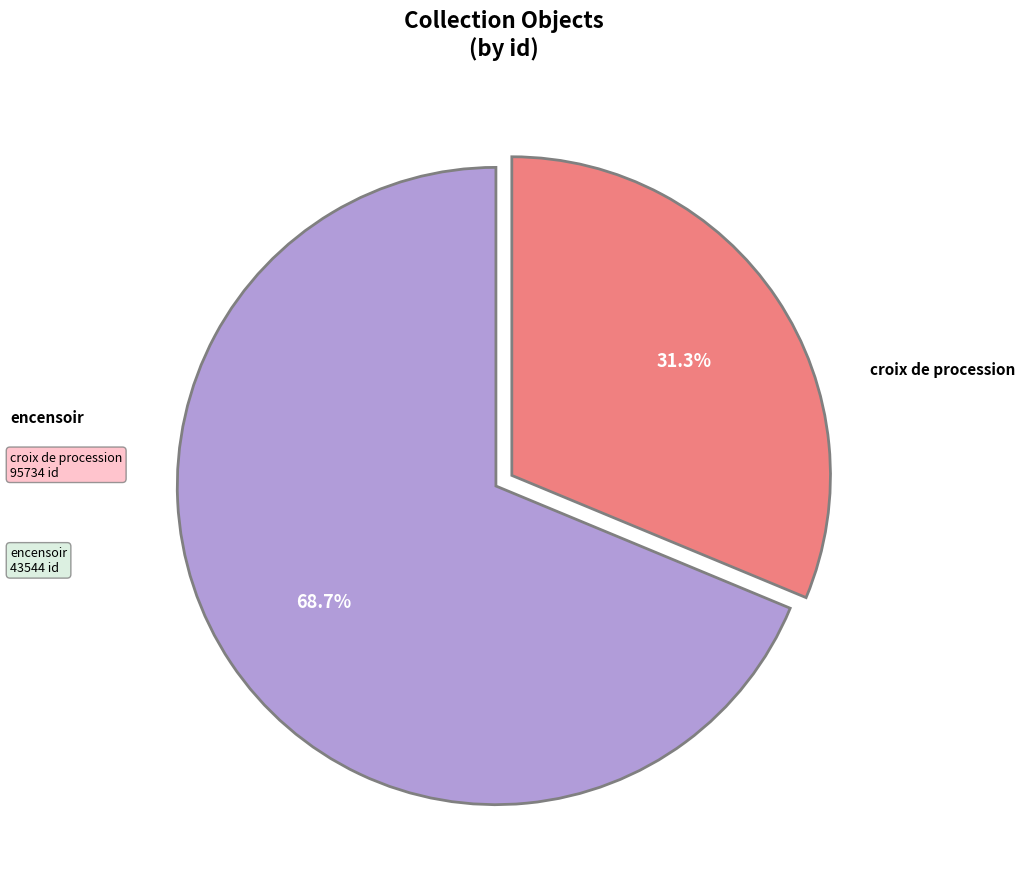

Is there a majority slice in this chart?

Yes